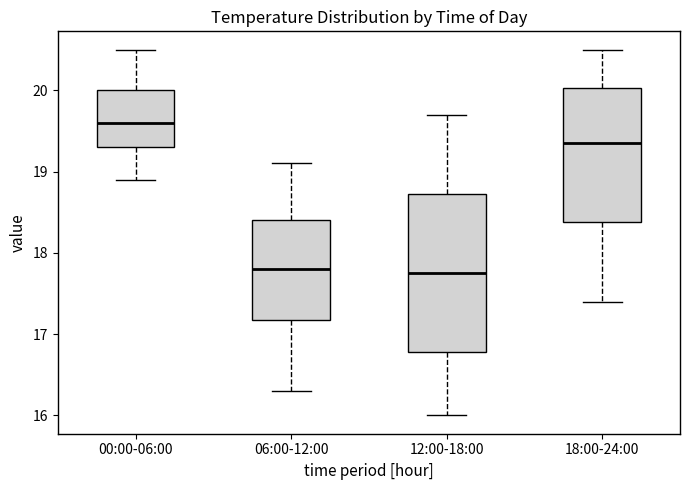

Which box has the highest median line?

00:00-06:00